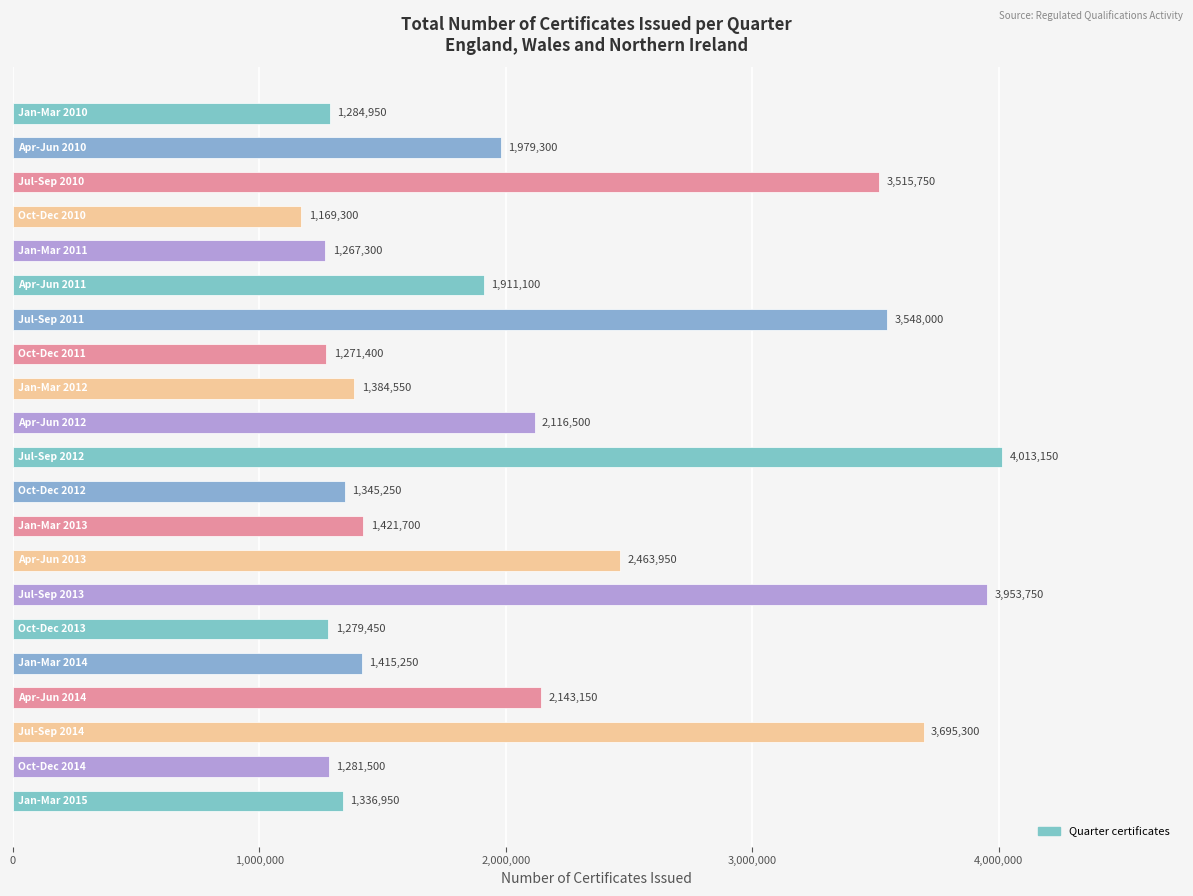

What is the difference between the maximum and second lowest values?

2745850